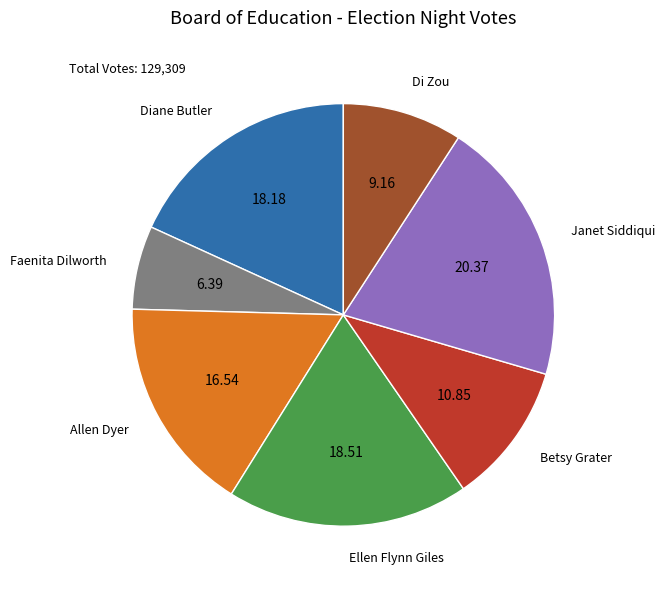

Does any single category account for the majority?

No